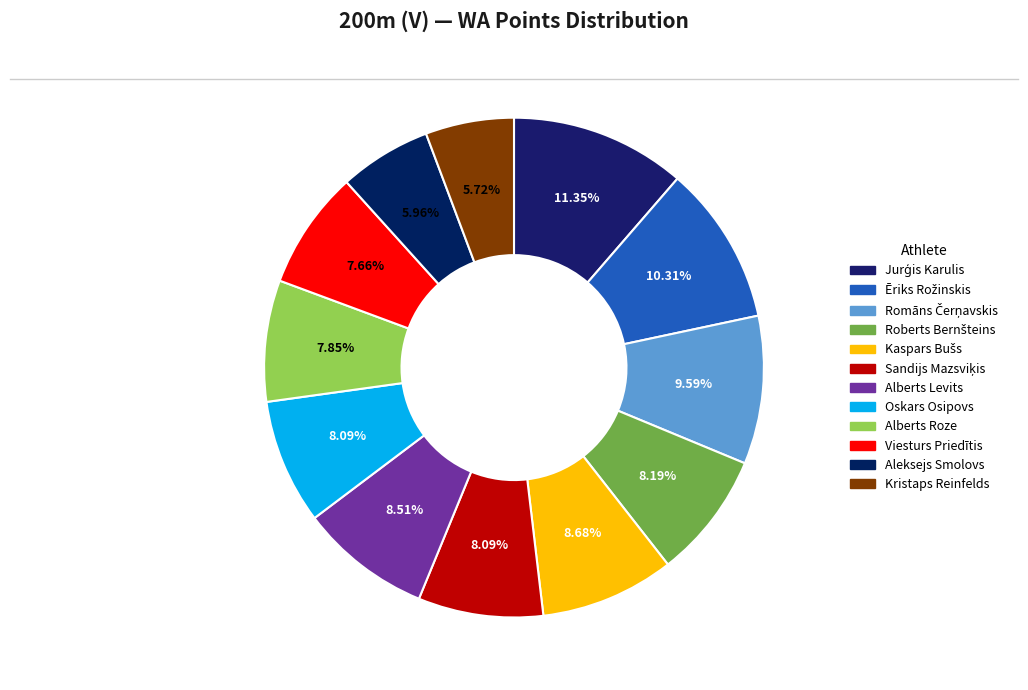

Combined, what portion of the pie is Ēriks Rožinskis and Kaspars Bušs?

19.0%